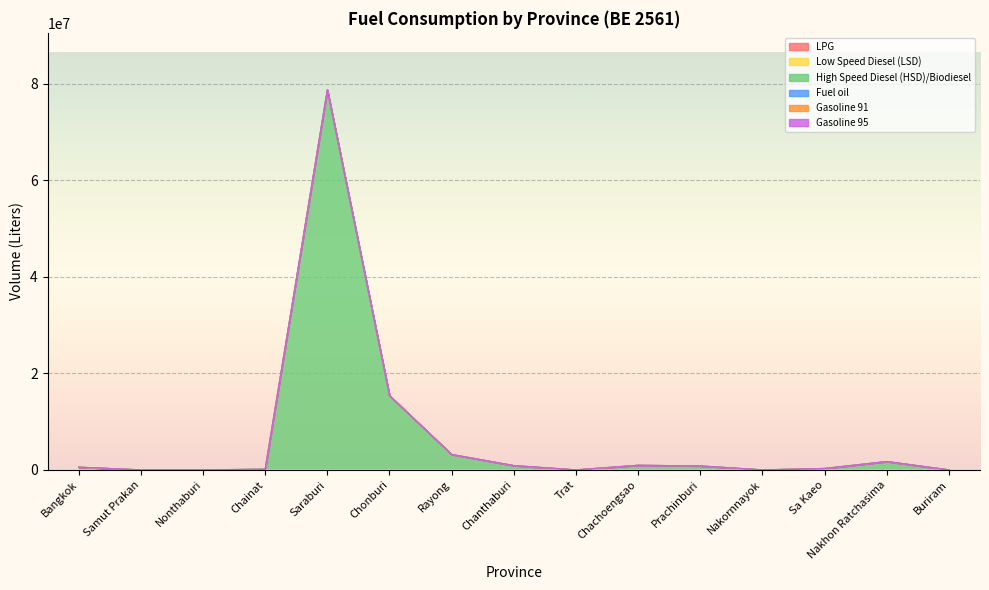

True or false: Gasoline 91 and High Speed Diesel (HSD)/Biodiesel cross at least once.

False